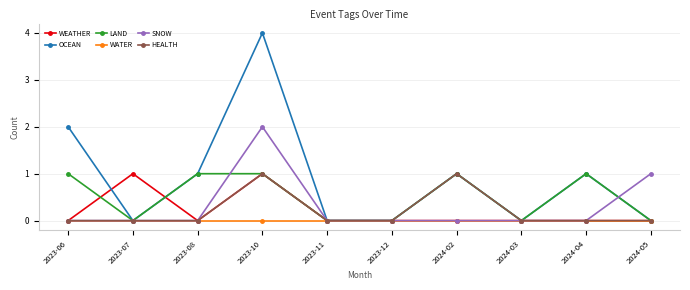

At which category does the chart reach its peak across all series?

2023-10